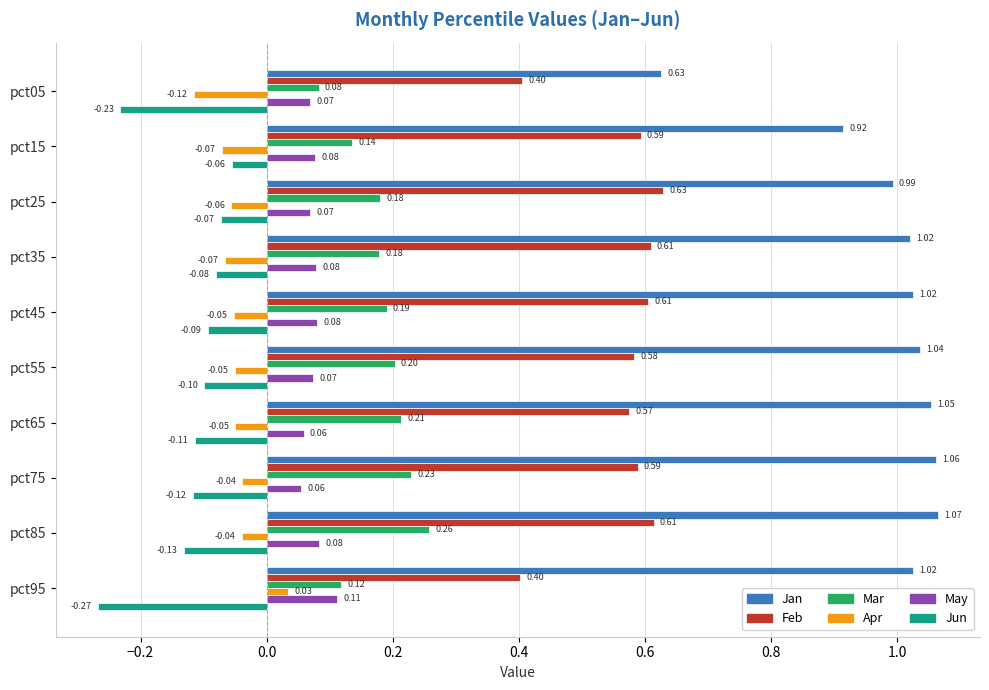

Rank the series by their maximum value, from lowest to highest.

Jun, Apr, May, Mar, Feb, Jan